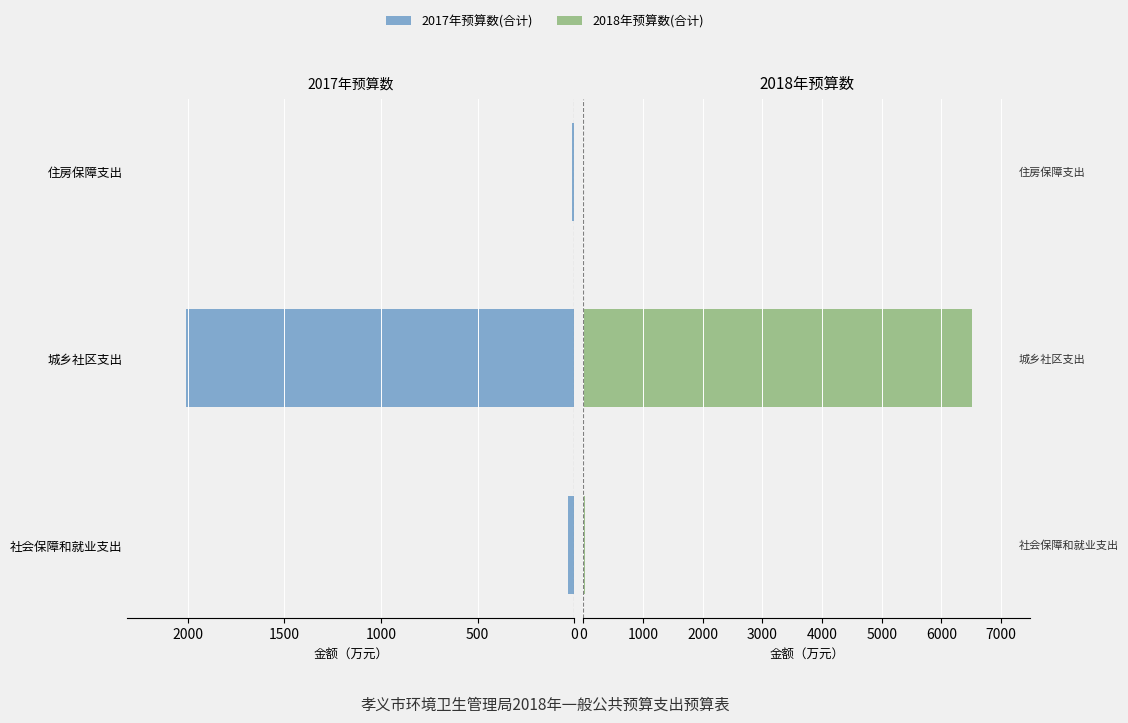

What is the value of the 2018年预算数(合计) bar at the 1st from the left?

34.9